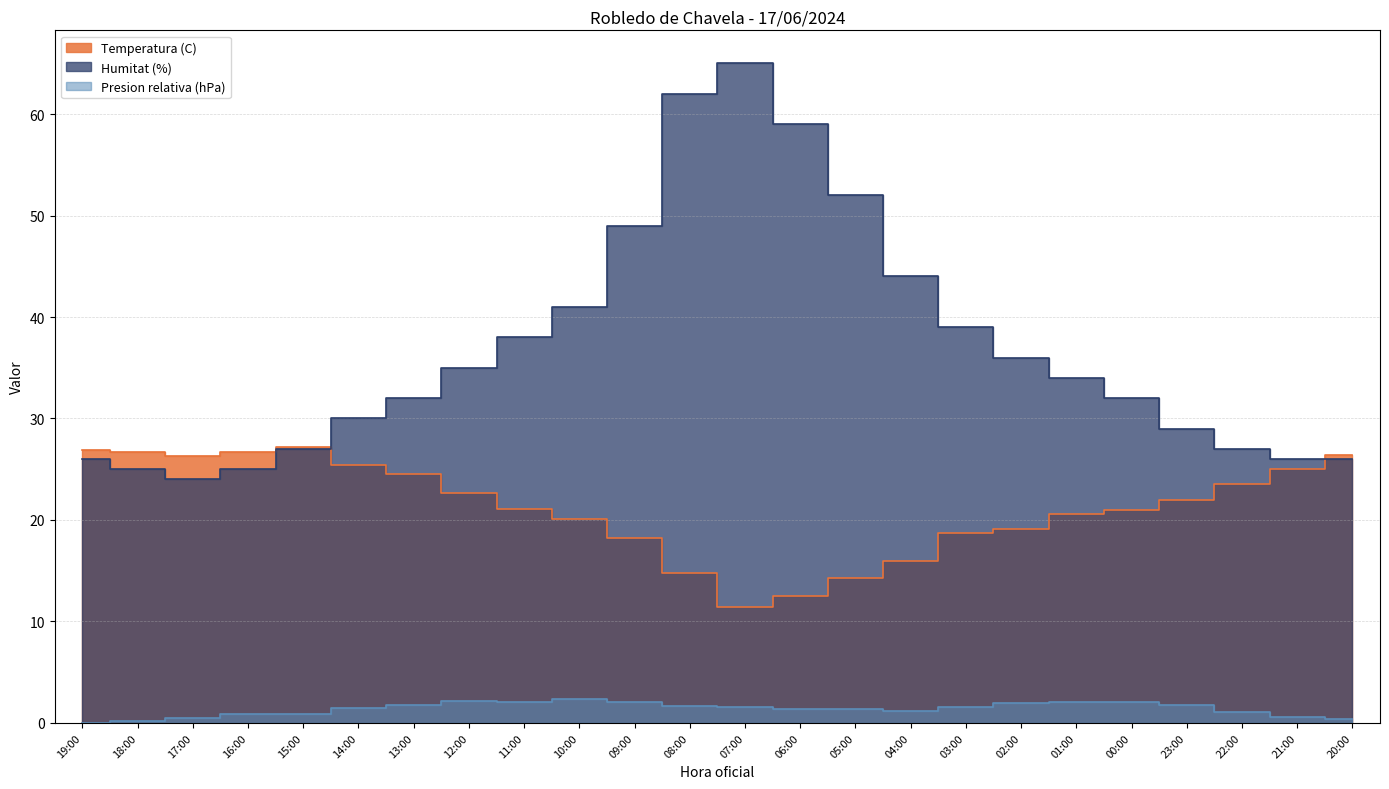

Which category has the lowest value in the Temperatura (C) series?

07:00